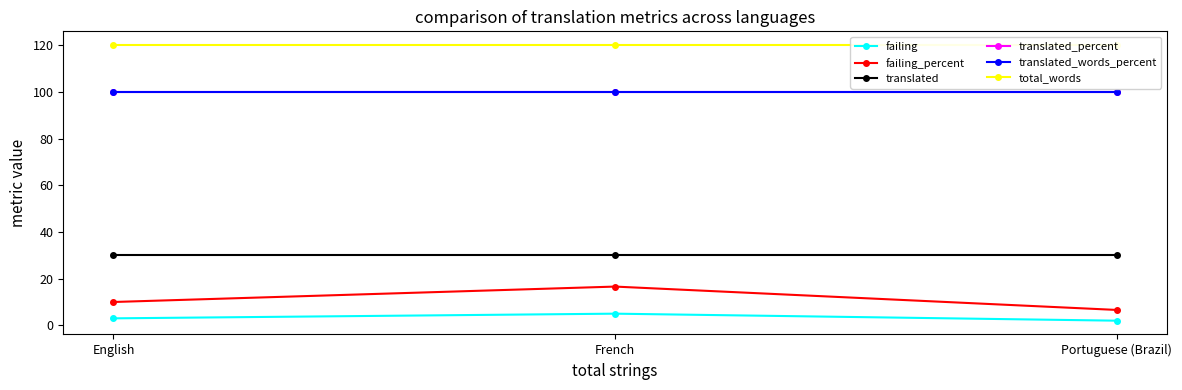

What is the sum of the total_words values at French and English?

240.0